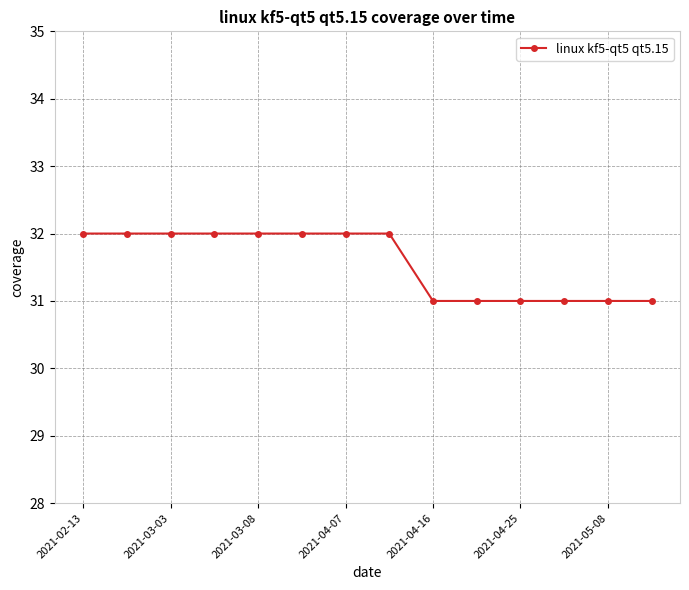

What is the greatest value displayed?

32